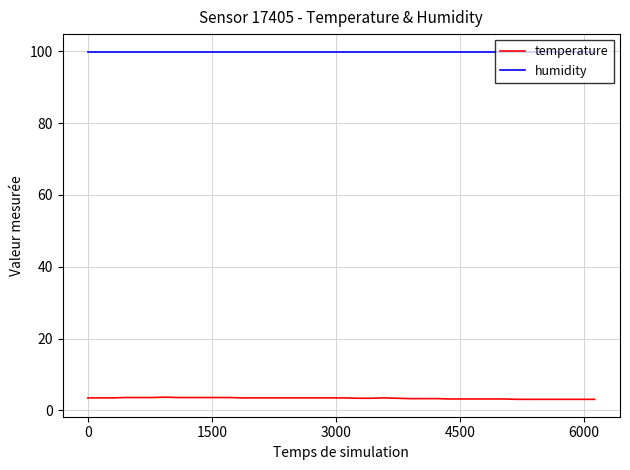

Rank the series by their average value, from highest to lowest.

humidity, temperature